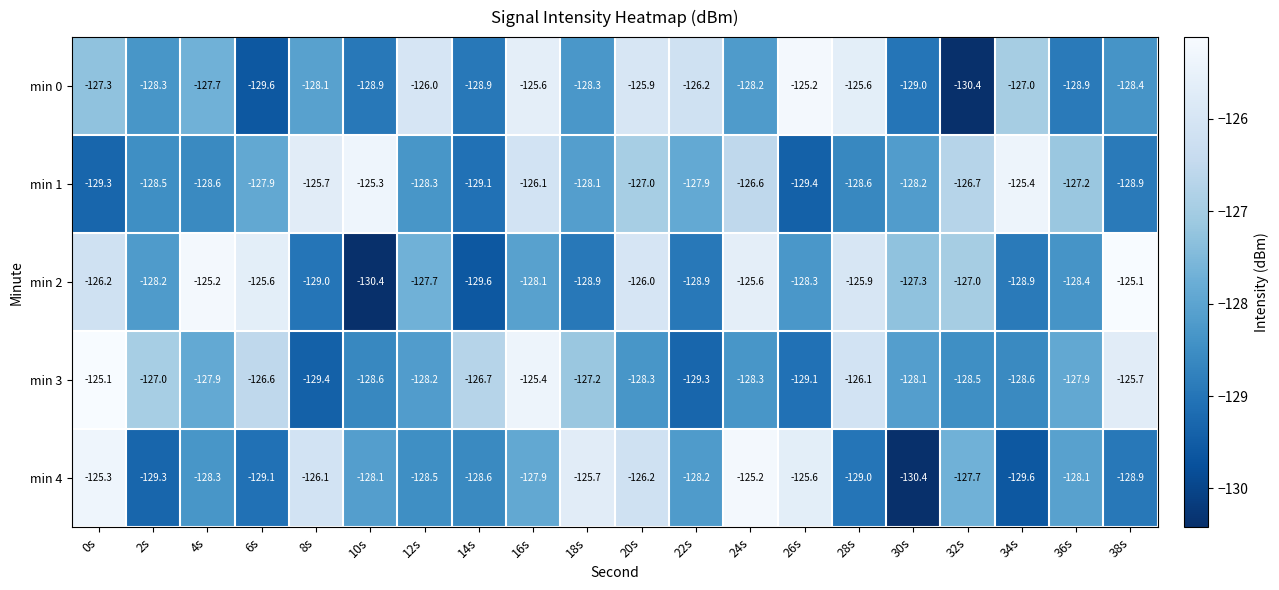

Between 2s and 32s, which series saw the biggest shift?

min 0